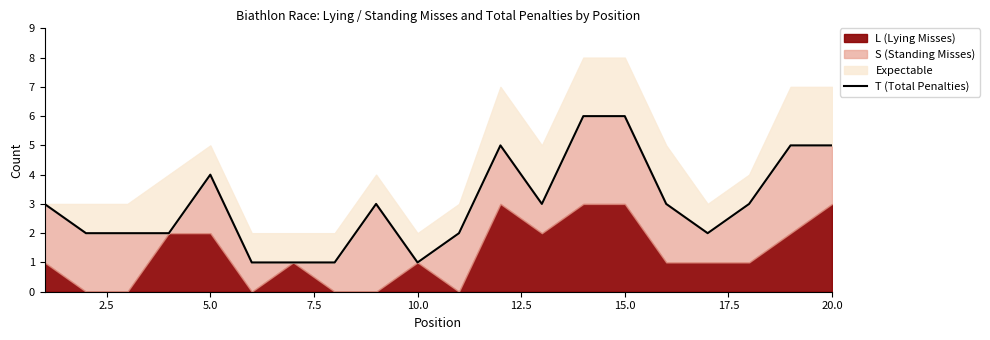

How many points are lower than both their immediate neighbors (excluding endpoints)?

3